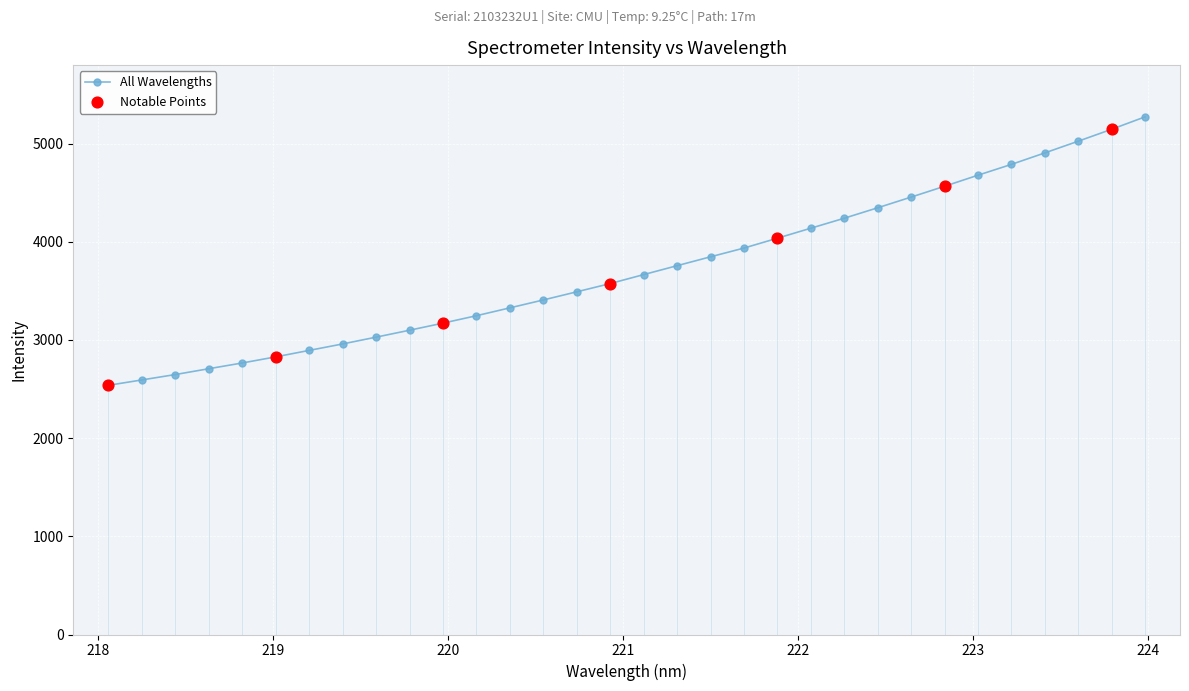

What is the average value?

3721.2